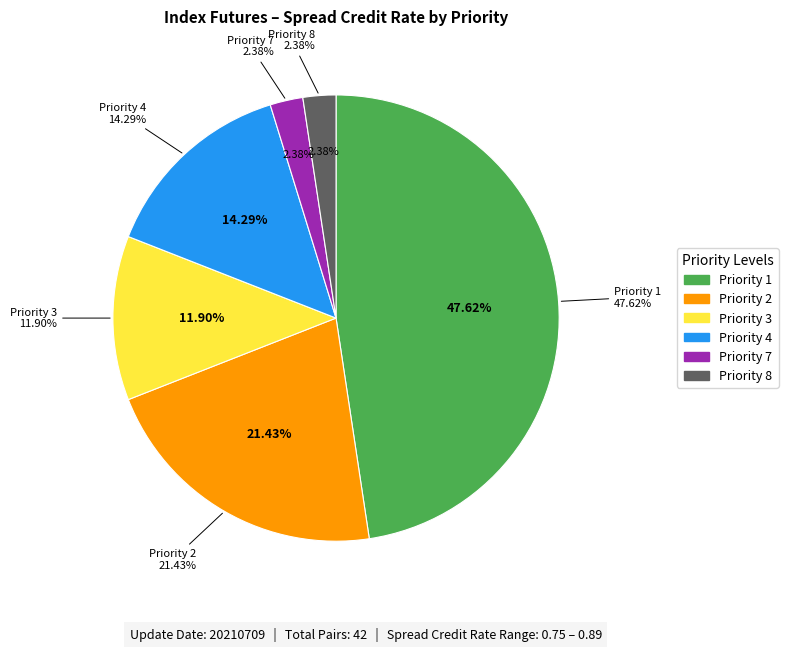

Between Priority 4 and Priority 8, which is larger?

Priority 4